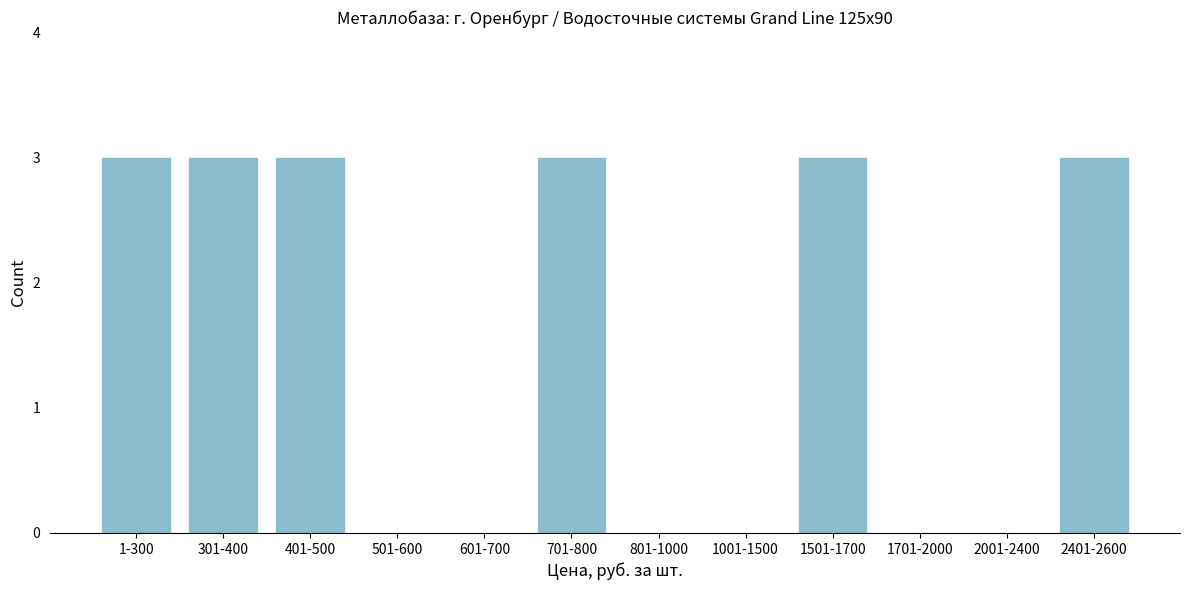

Reading left to right, list all the values displayed in this chart.

1-300=3	301-400=3	401-500=3	501-600=0	601-700=0	701-800=3	801-1000=0	1001-1500=0	1501-1700=3	1701-2000=0	2001-2400=0	2401-2600=3